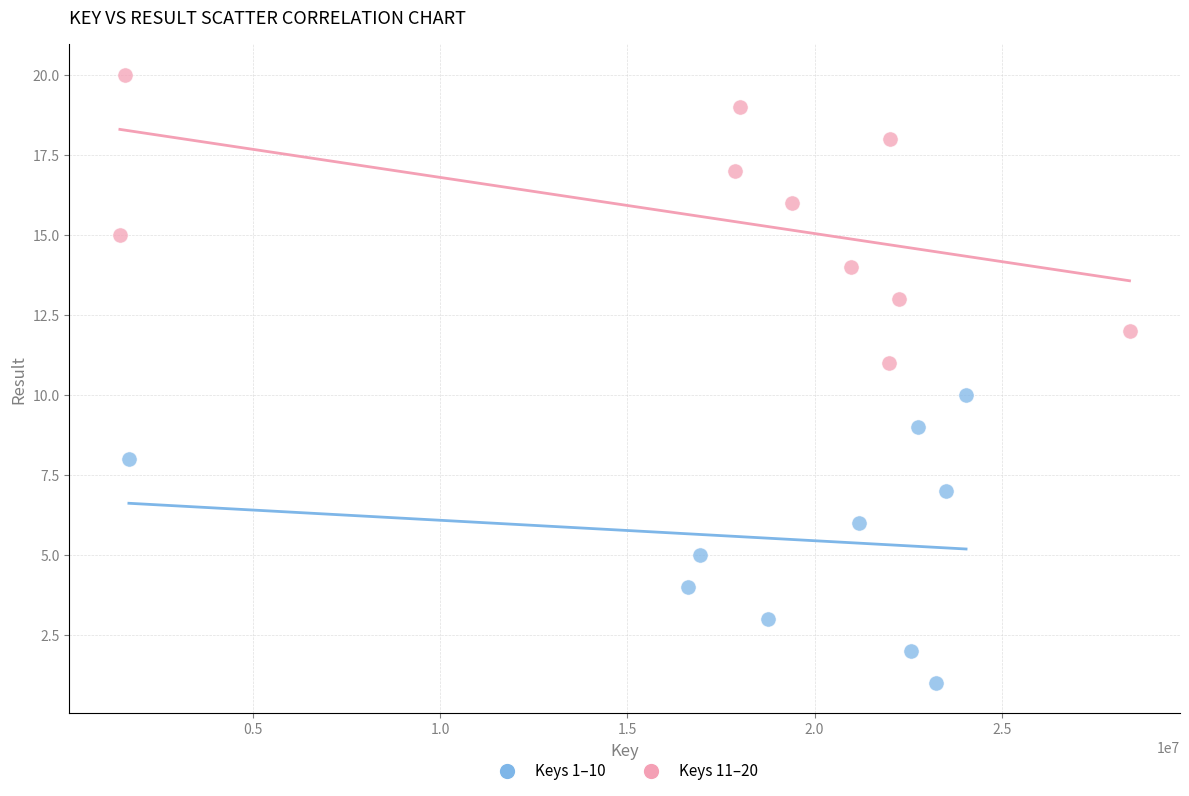

Which series reaches the maximum Y coordinate?

Keys 11–20